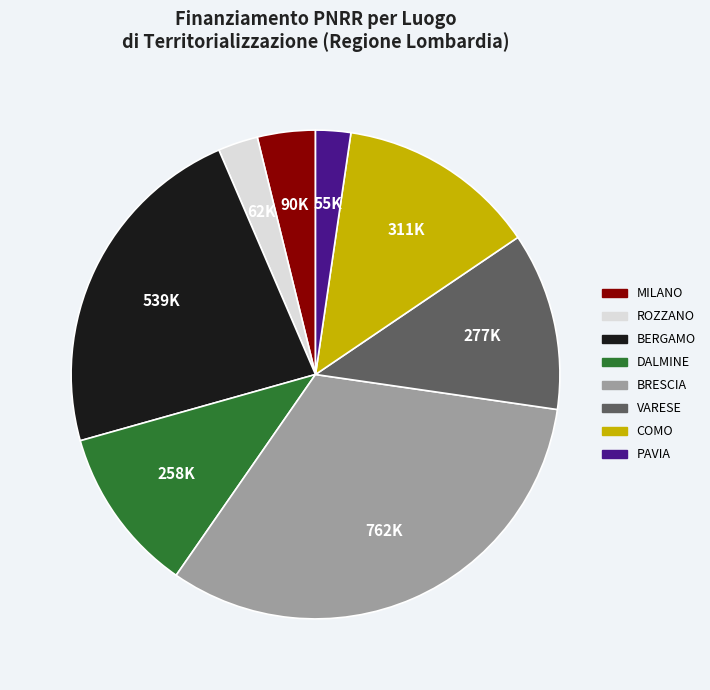

Which category has the biggest portion of the pie?

BRESCIA